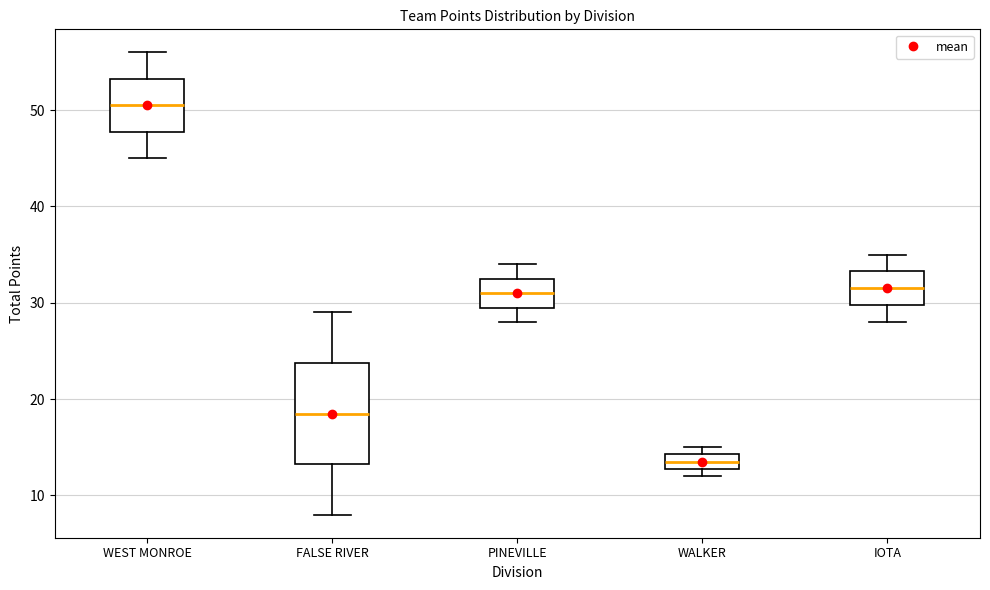

Reading left to right, transcribe this box plot: for each box, give where its median line is, the range the box spans, and where its two whiskers end, as read against the y-axis. The values are not printed on the chart, so give them approximately, as read against the axis.

WEST MONROE: median 51, box 48 to 53, whiskers 45 to 56
FALSE RIVER: median 19, box 13 to 24, whiskers 8 to 29
PINEVILLE: median 31, box 30 to 33, whiskers 28 to 34
WALKER: median 14 (inside the box), box 13 to 14, whiskers 12 to 15
IOTA: median 32, box 30 to 33, whiskers 28 to 35